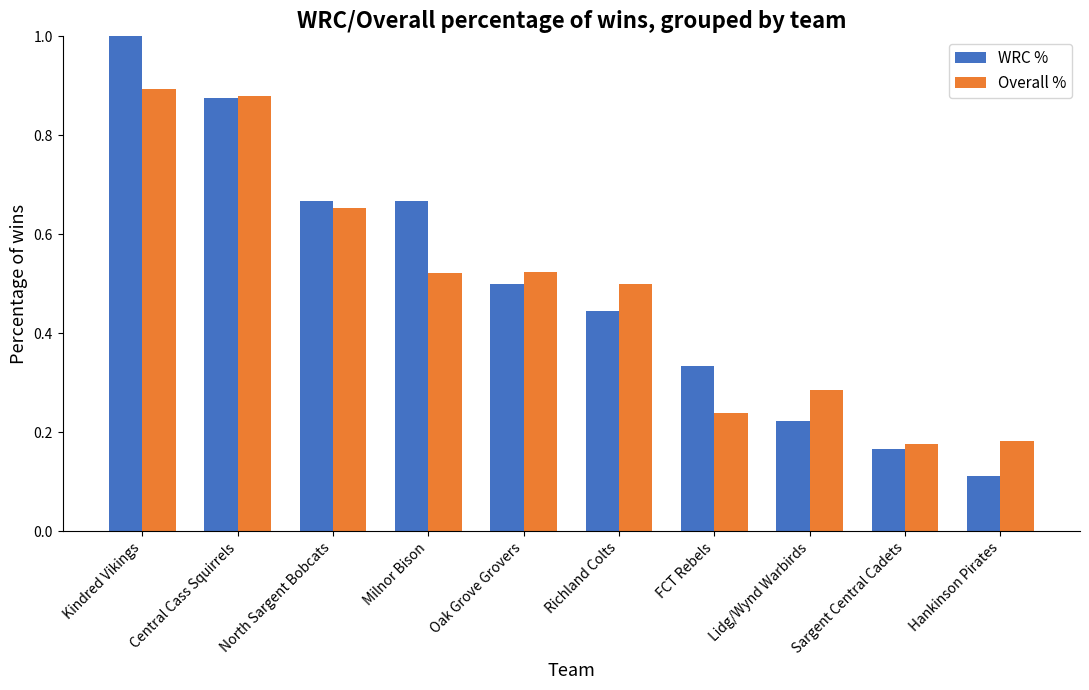

How many groups of bars are there?

10